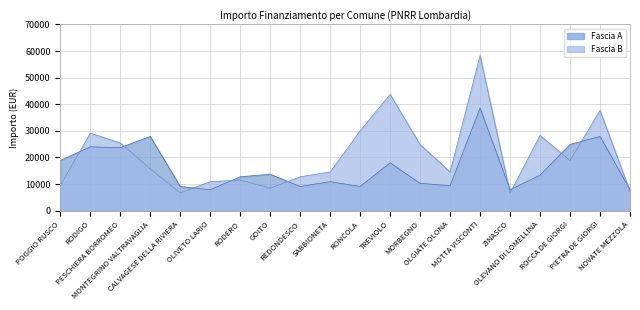

Which category has the highest value across all series?

MOTTA VISCONTI